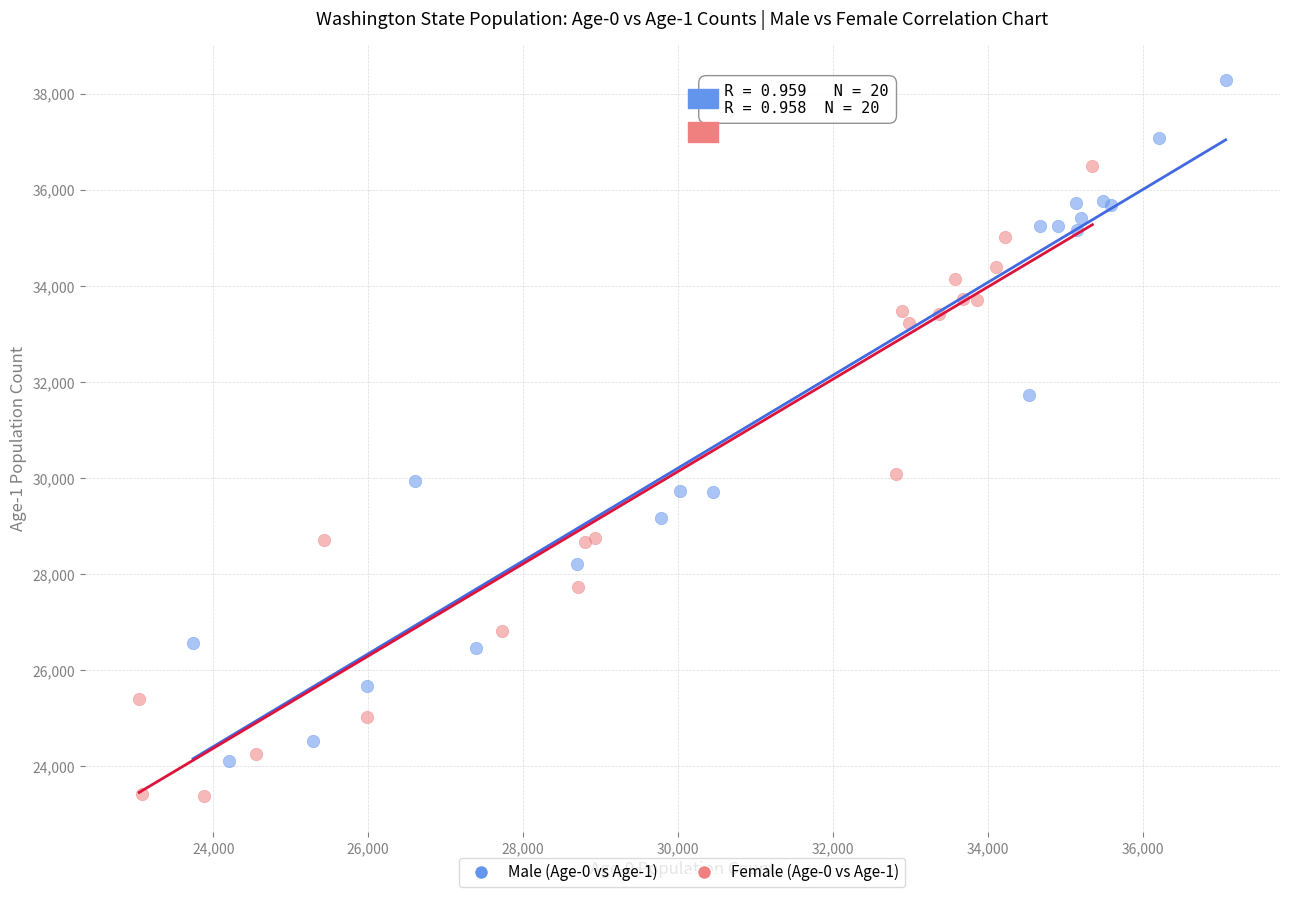

Which series reaches the minimum Y coordinate?

Female (Age-0 vs Age-1)